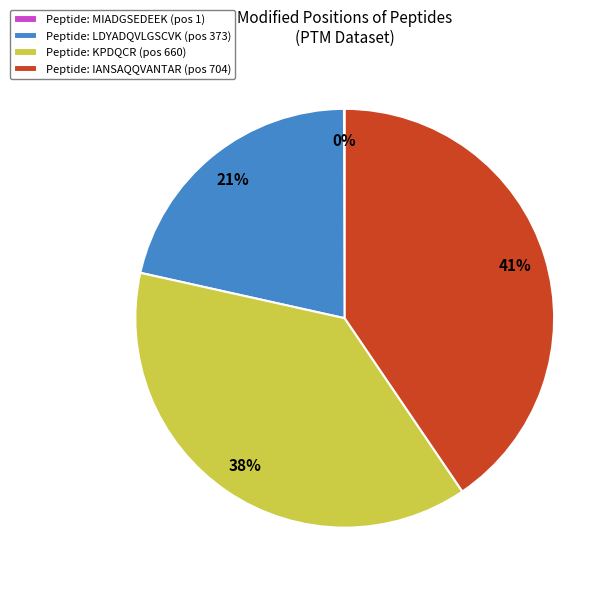

Is the sum of Peptide: IANSAQQVANTAR (pos 704) and Peptide: KPDQCR (pos 660) greater than half?

Yes